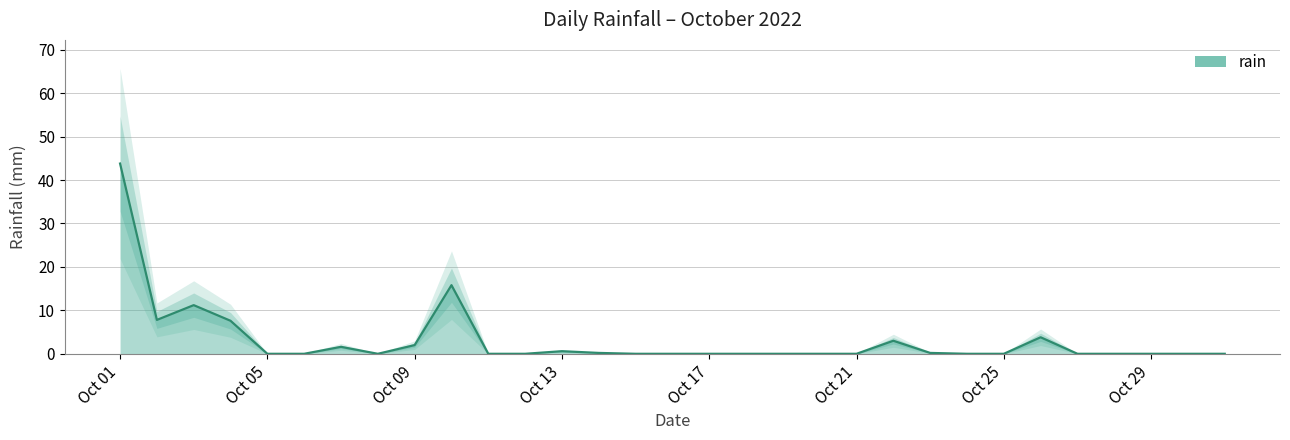

Does the chart display data point markers on the line(s)?

No